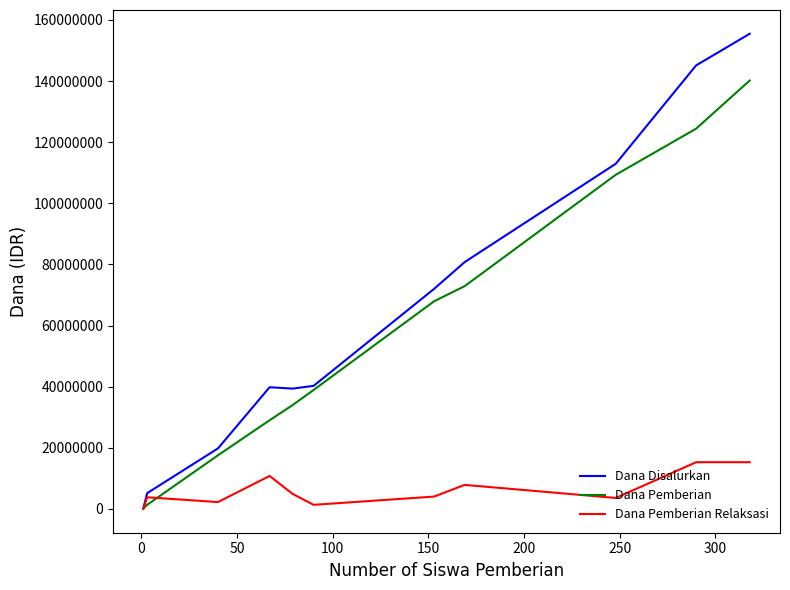

Rank the series by their maximum value, from highest to lowest.

Dana Disalurkan, Dana Pemberian, Dana Pemberian Relaksasi